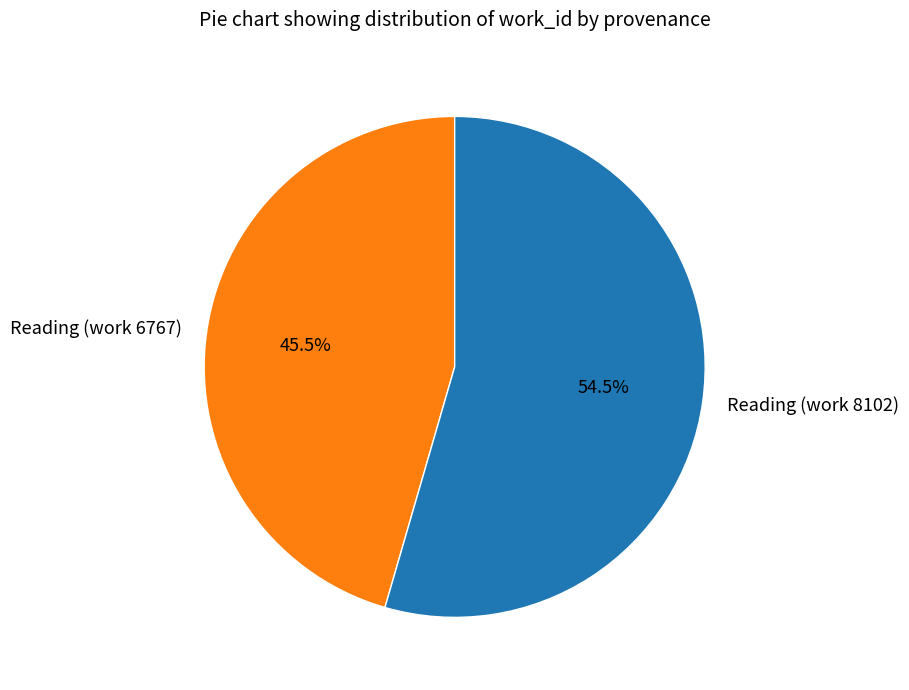

What is the majority slice?

Reading (work 8102)